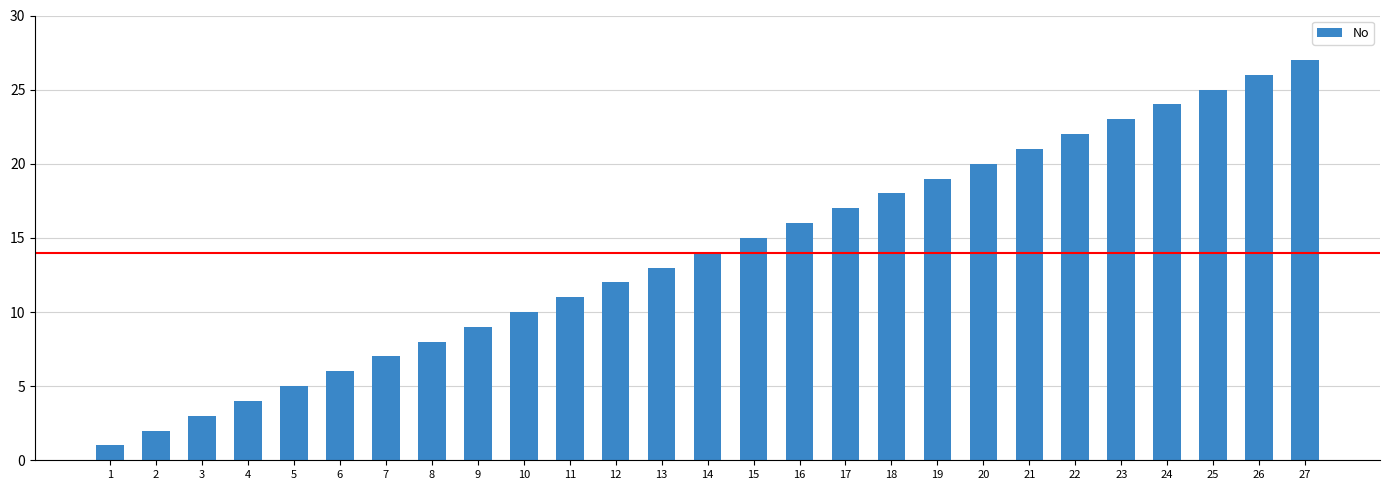

What is the difference between the maximum and minimum values?

26